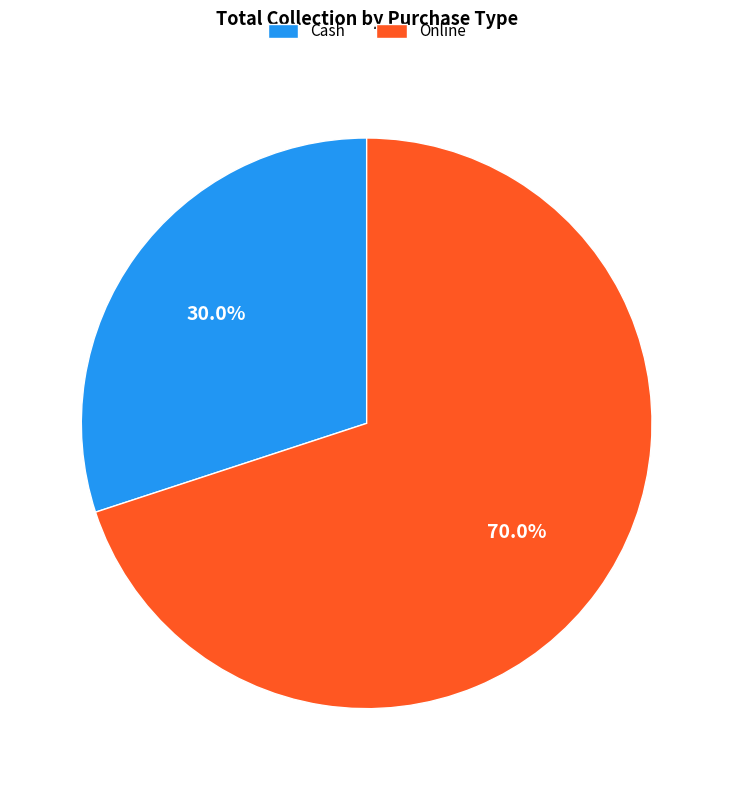

What portion of the pie excludes Cash?

70.0%